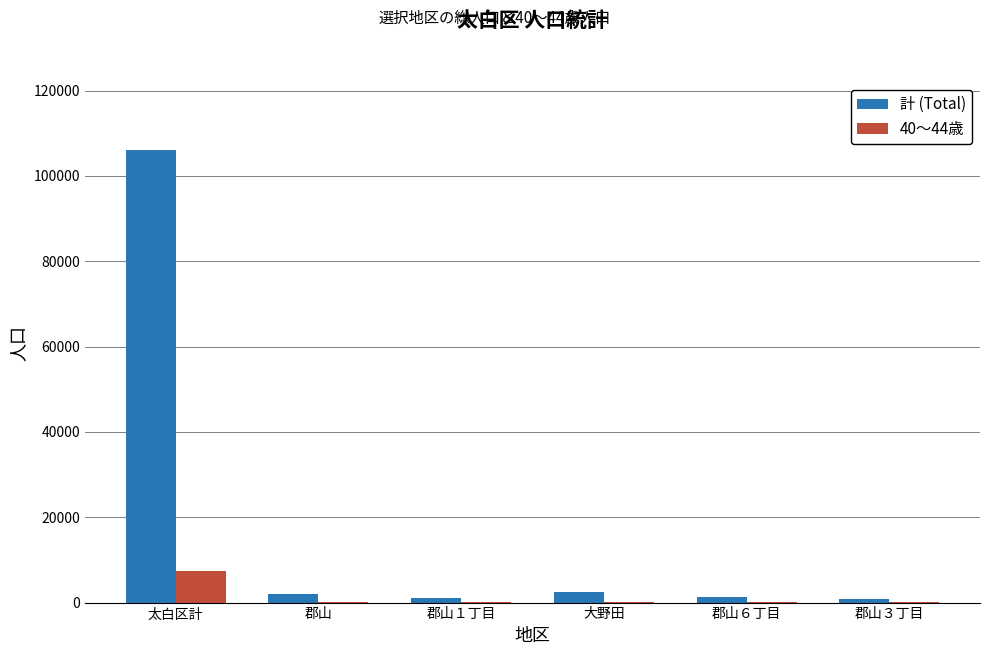

At which category is the sum across all series the highest?

太白区計